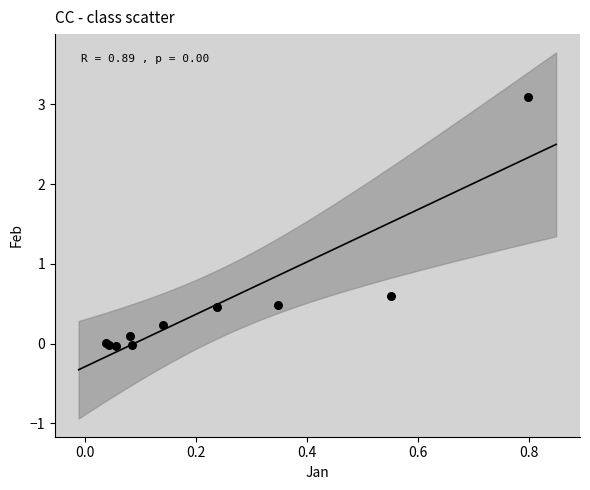

What Y value in the scatter plot is closest to 1?

0.6